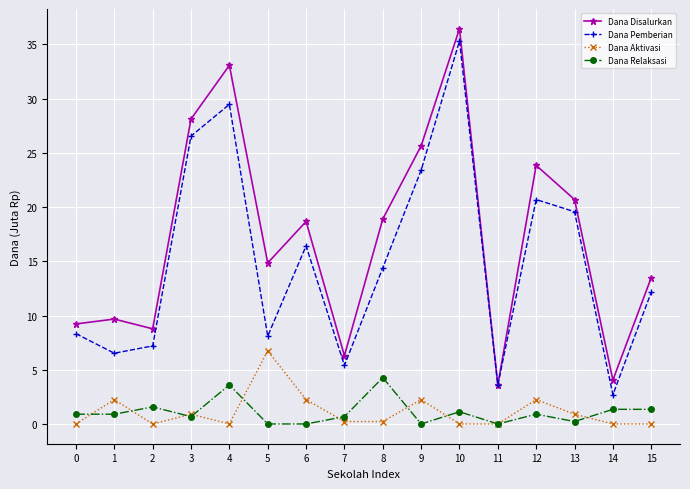

True or false: Dana Disalurkan and Dana Relaksasi intersect in this chart.

False